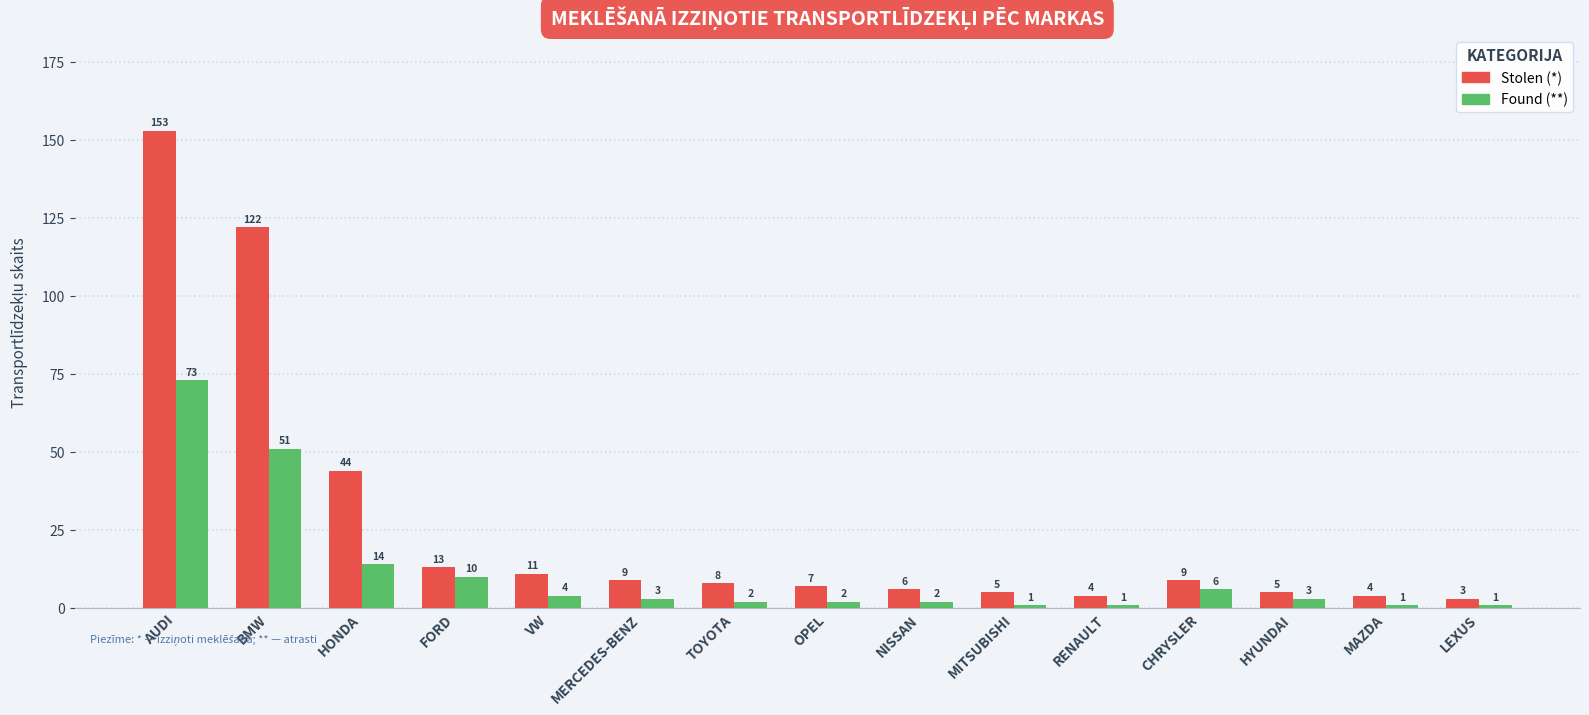

At how many categories does at least one series exceed 57?

2